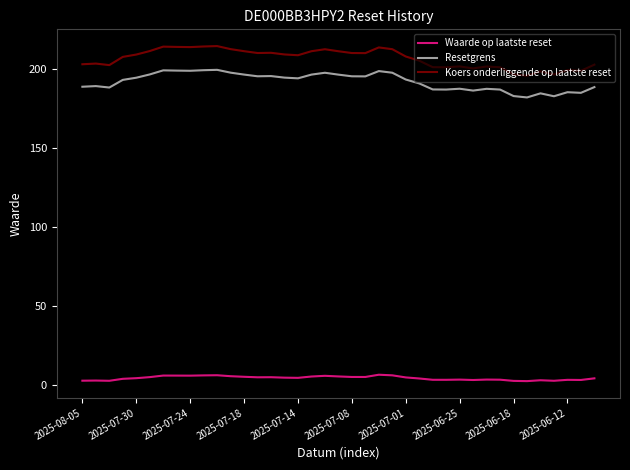

True or false: Resetgrens and Koers onderliggende op laatste reset cross at least once.

False